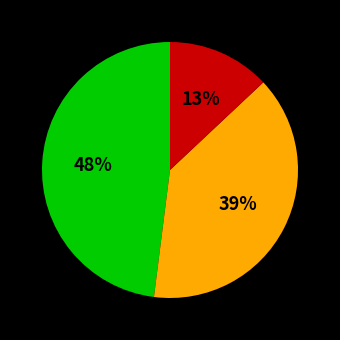

Does any single category account for the majority?

No